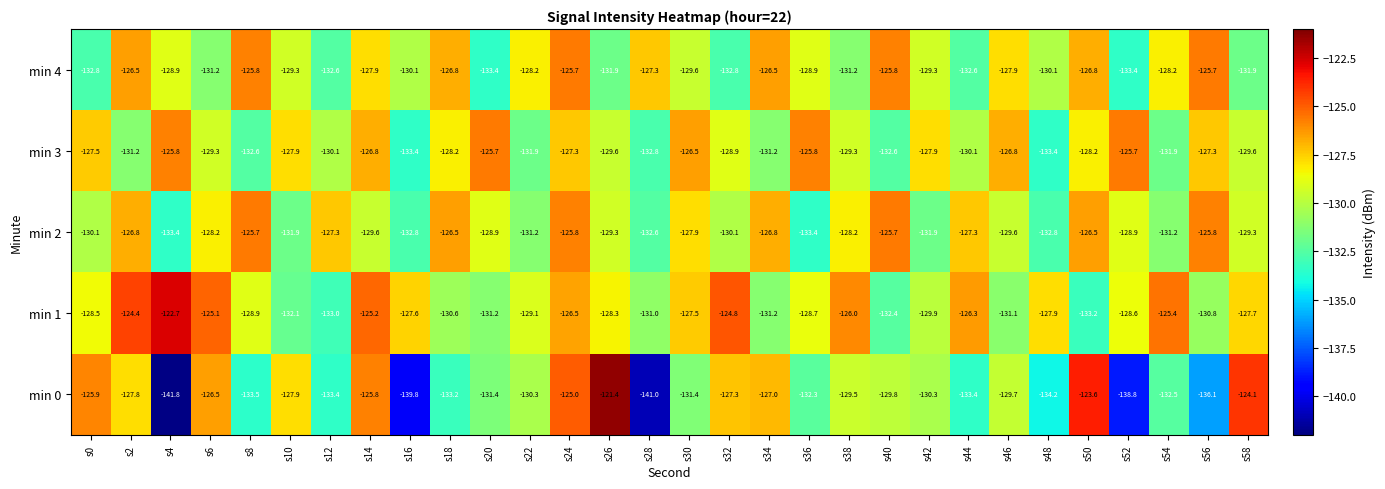

How many series are shown in this chart?

5